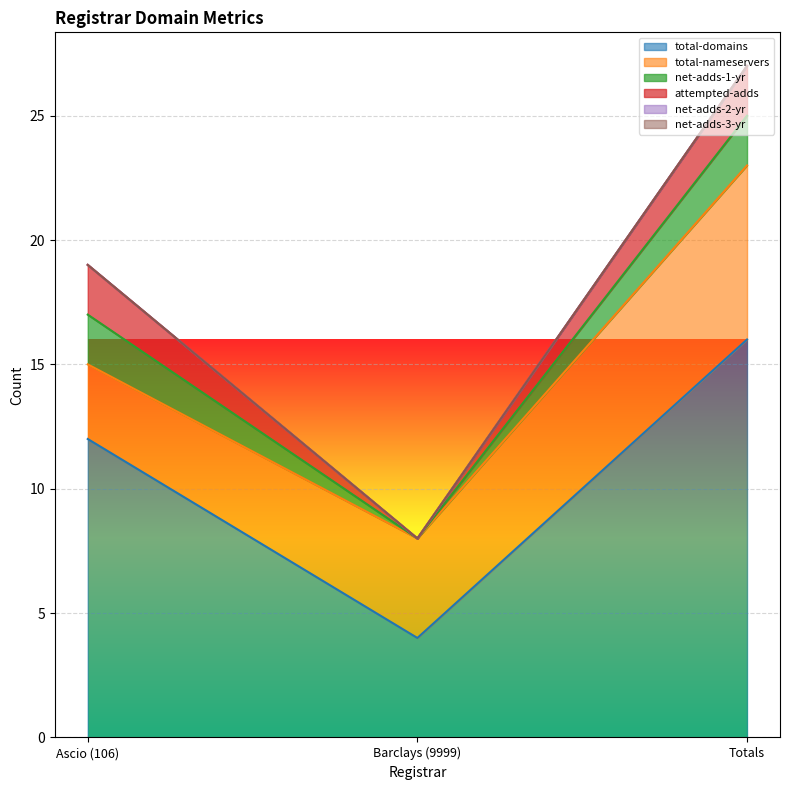

What is the average value of the total-domains series?

11